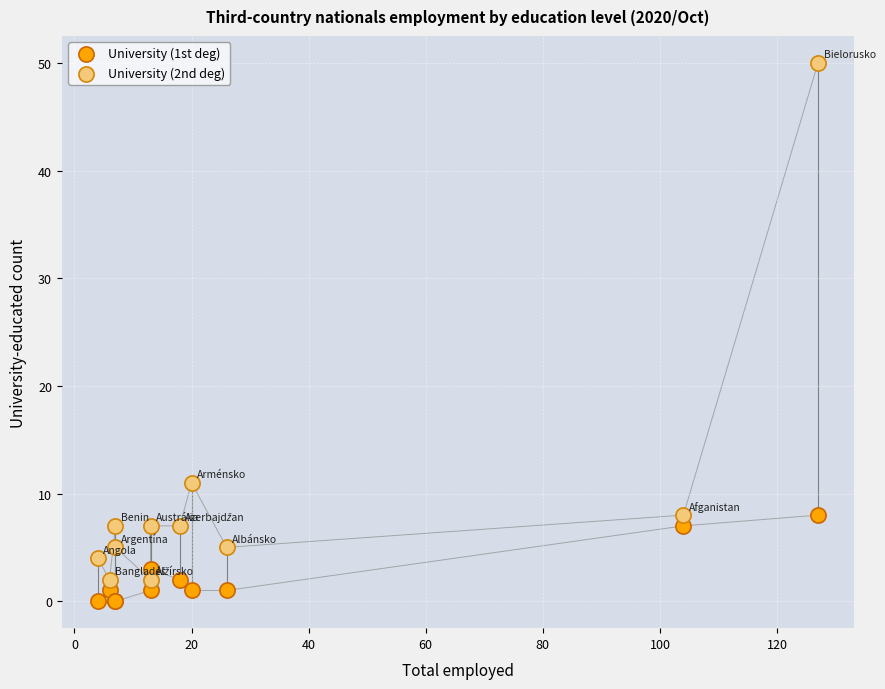

What are all the series names shown in the legend?

University (1st deg), University (2nd deg)